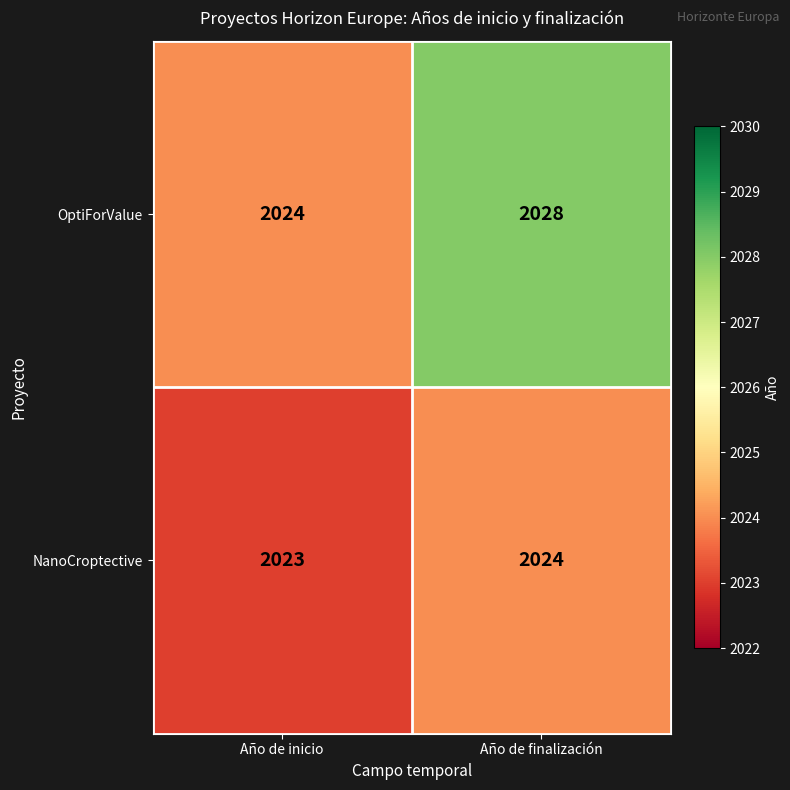

Reading left to right, extract all data points from this chart.

OptiForValue: 2024	2028
NanoCroptective: 2023	2024